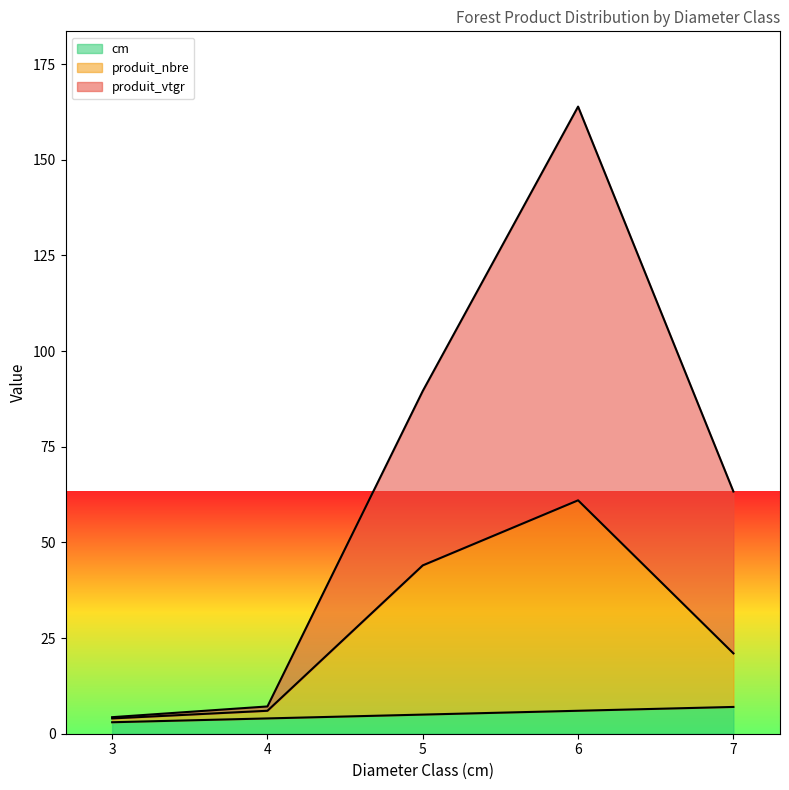

At which category is the sum across all series the highest?

6